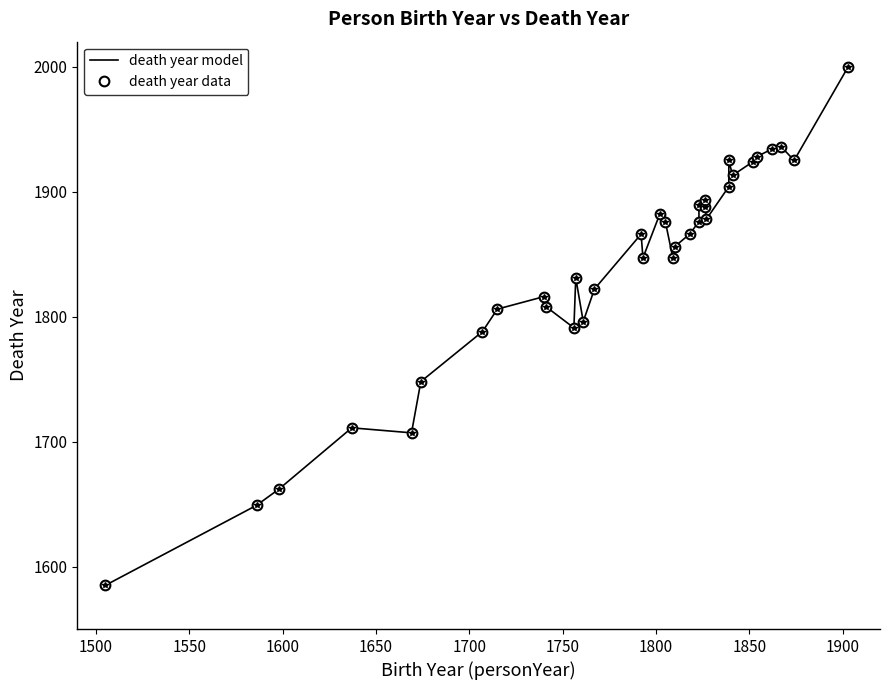

Is it true that death year model equals 1273 at 11?

False